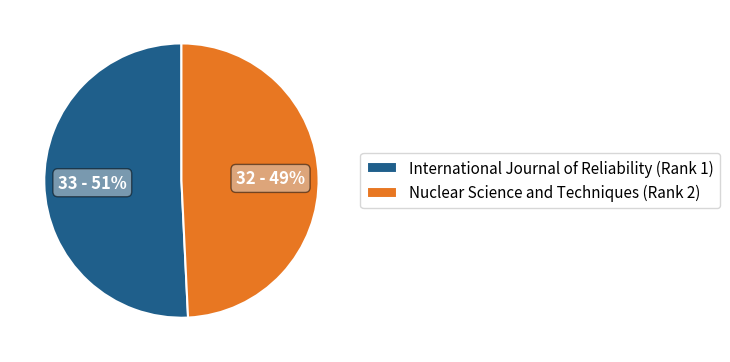

Which has a higher value, Nuclear Science and Techniques (Rank 2) or International Journal of Reliability (Rank 1)?

International Journal of Reliability (Rank 1)